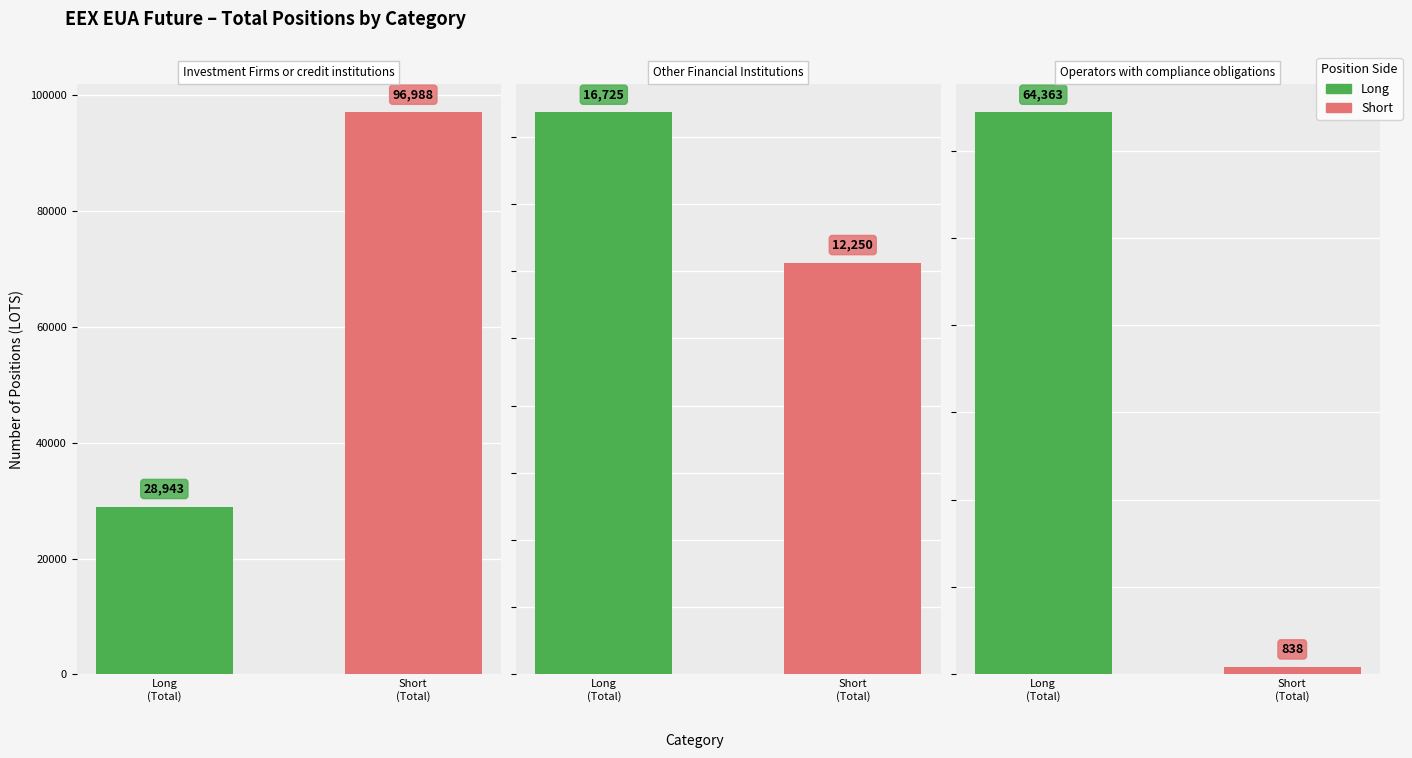

List the series in order of their overall mean, highest first.

Short, Long